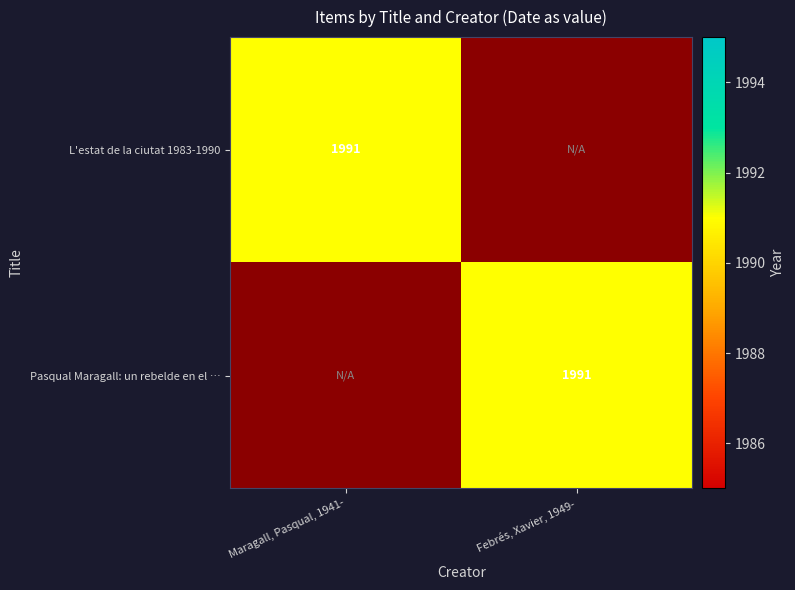

Rank the series by their maximum value, from highest to lowest.

L'estat de la ciutat 1983-1990, Pasqual Maragall: un rebelde en el poder